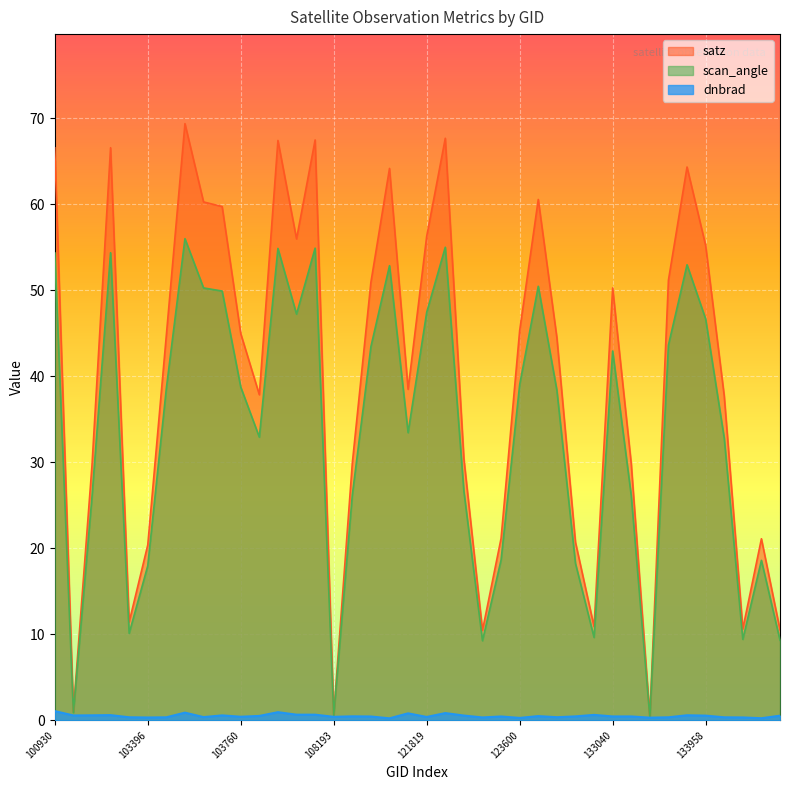

True or false: scan_angle and dnbrad cross at least once.

False